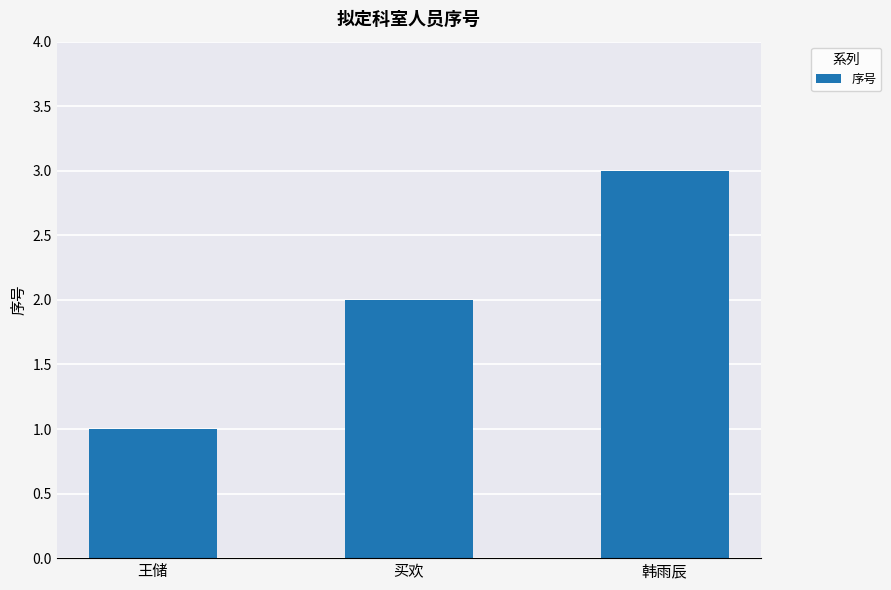

Which category has the lowest value across all series?

王储